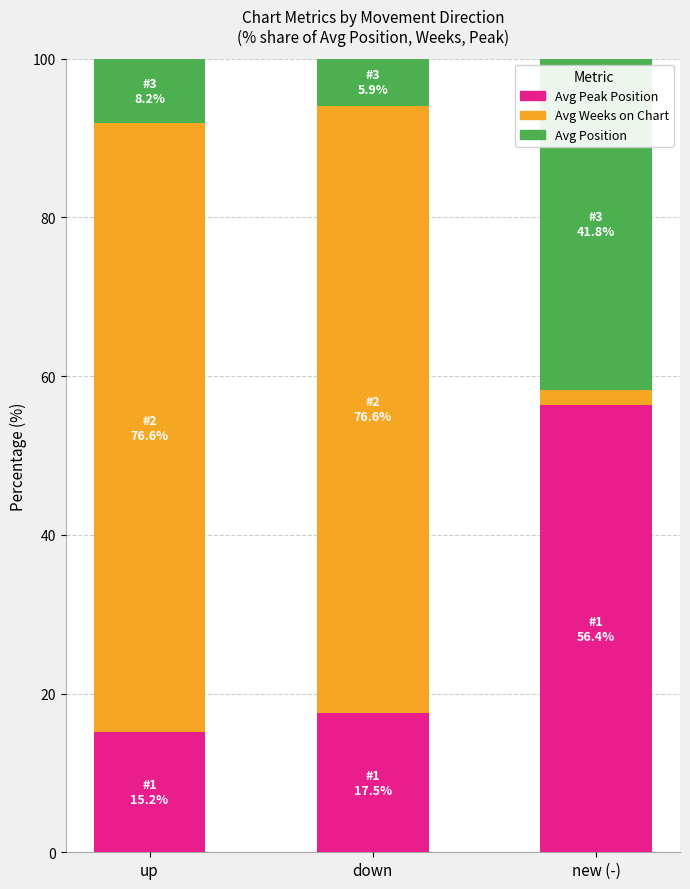

Which category has the lowest value in the Avg Peak Position series?

up